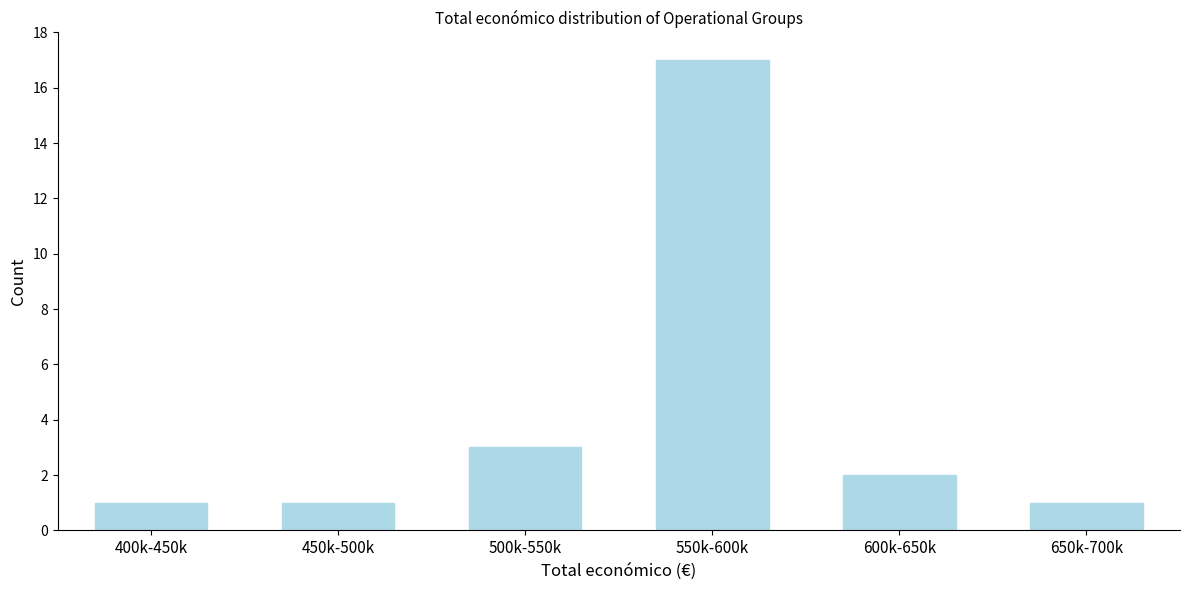

Reading left to right, extract all data points from this chart.

400k-450k=1	450k-500k=1	500k-550k=3	550k-600k=17	600k-650k=2	650k-700k=1